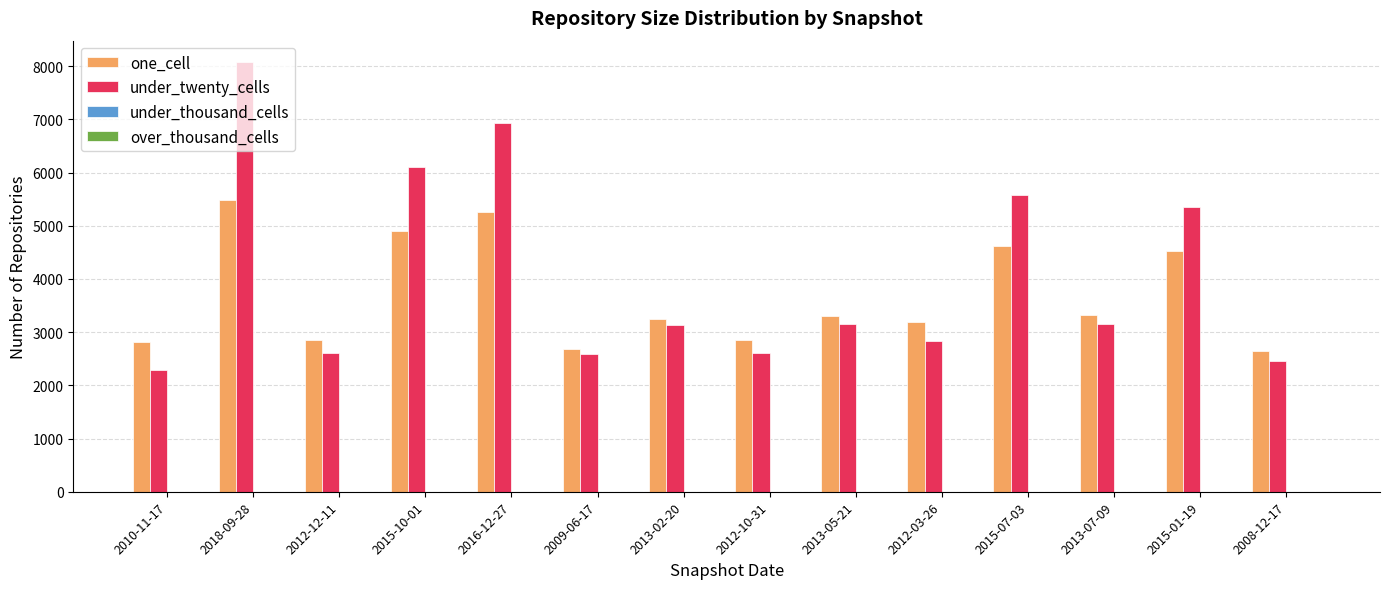

What is the maximum value shown in the chart?

8077